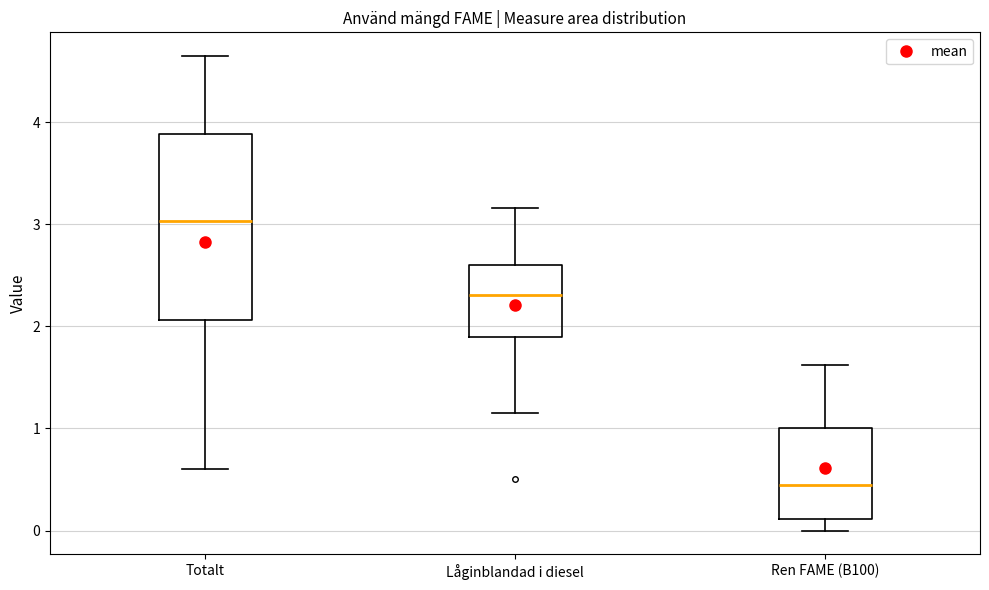

Which box's median line is the lowest?

Ren FAME (B100)